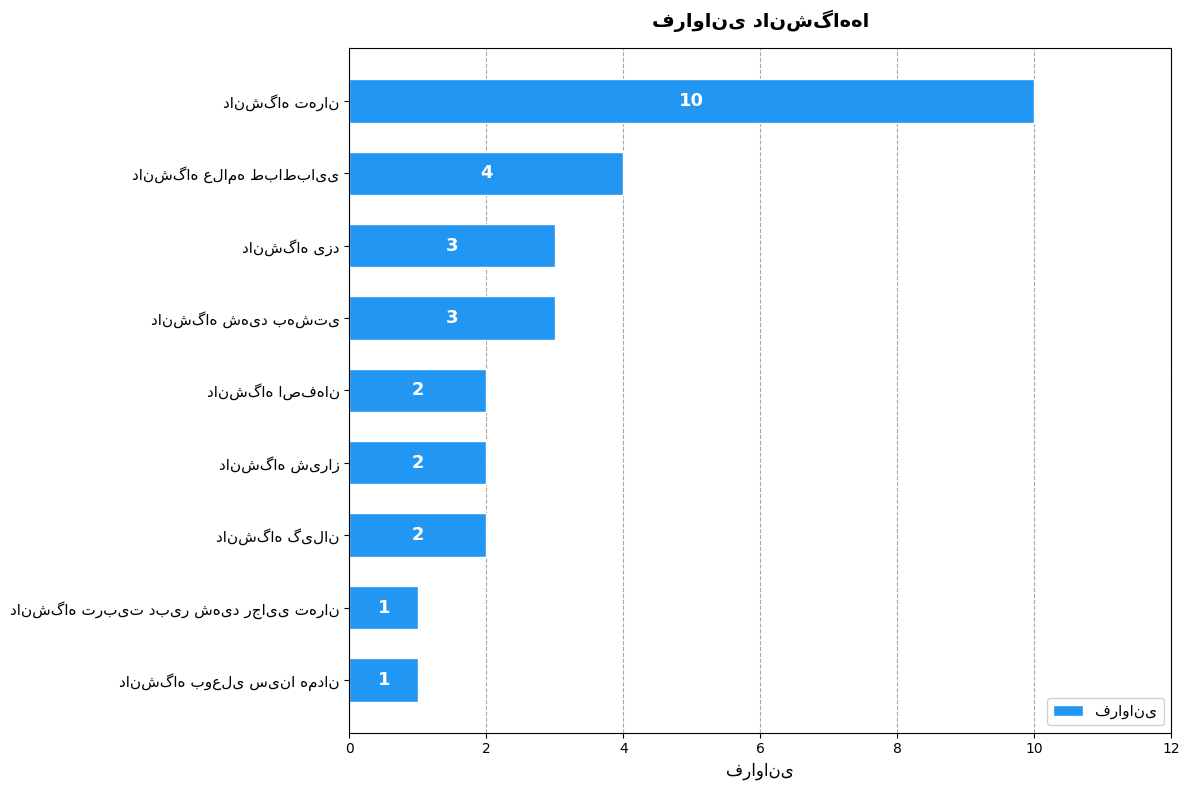

What is the maximum value shown in the chart?

10